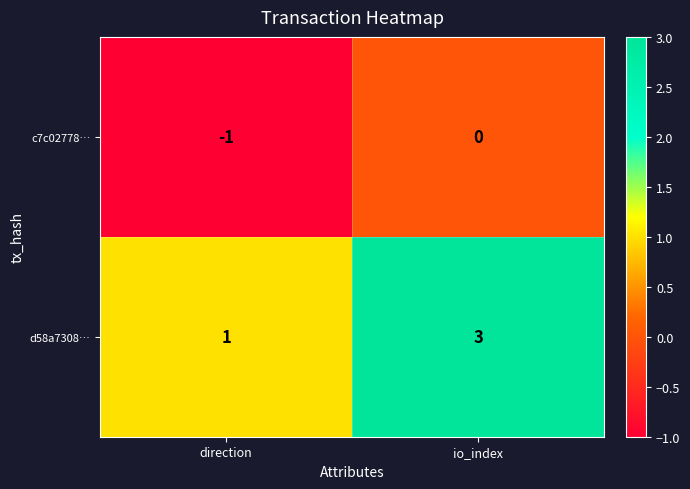

Reading left to right, what are all the values shown in this chart?

c7c02778…: direction=-1	io_index=0
d58a7308…: direction=1	io_index=3